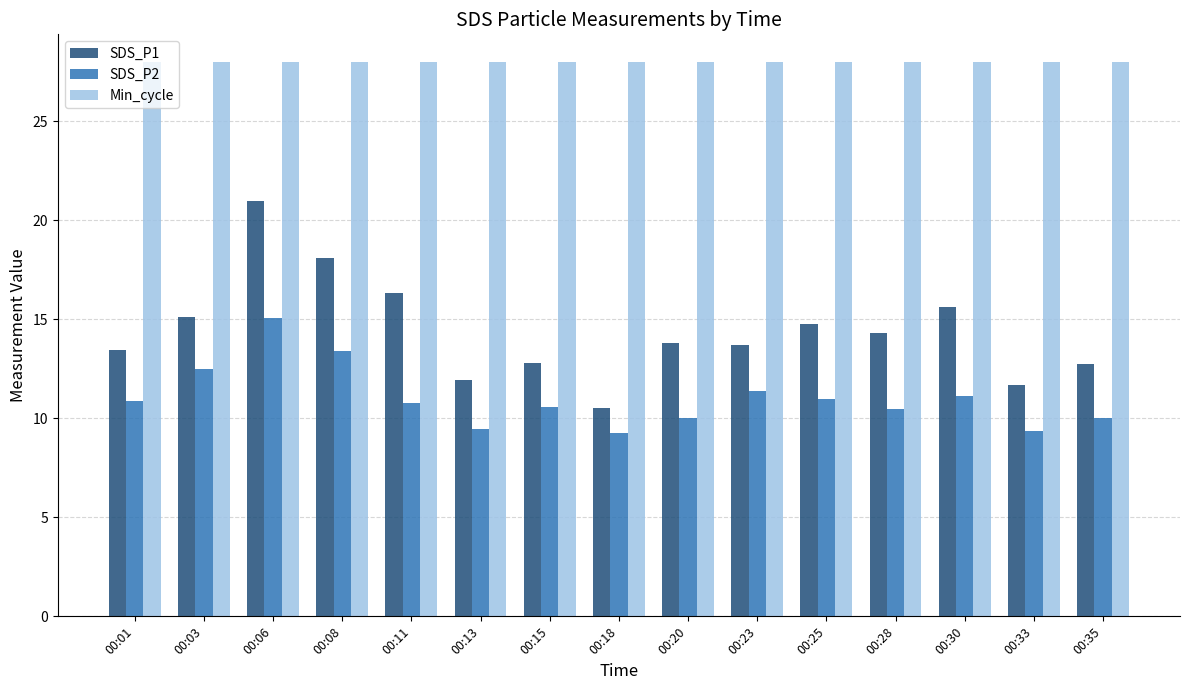

What is the value of the Min_cycle bar at the 1st from the left?

28.0